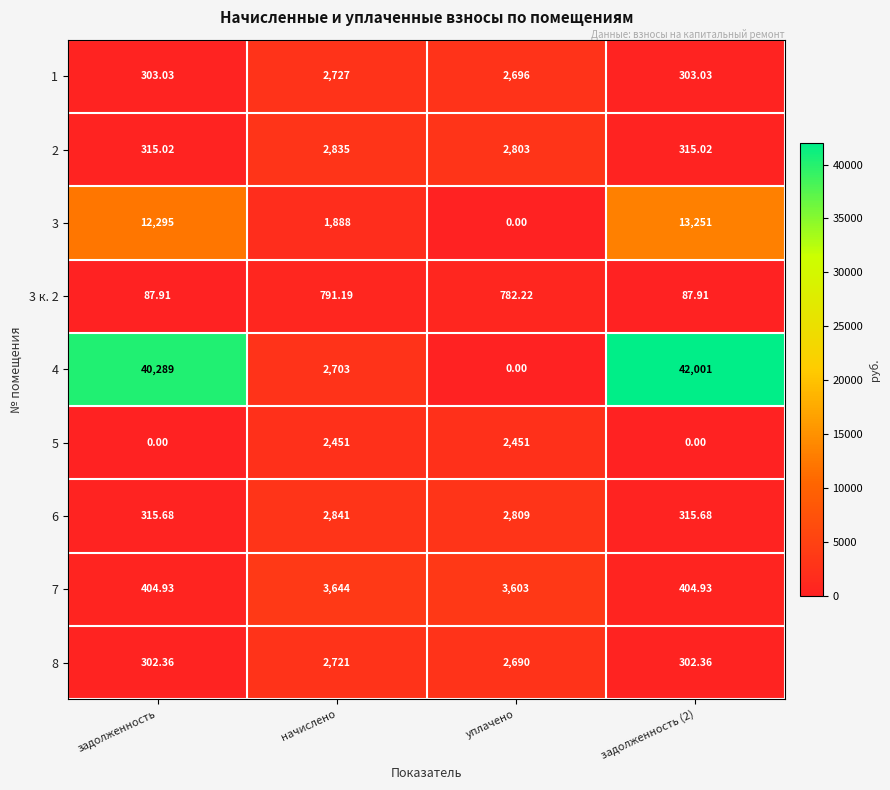

Where is 1 nearest to the value 1515?

уплачено